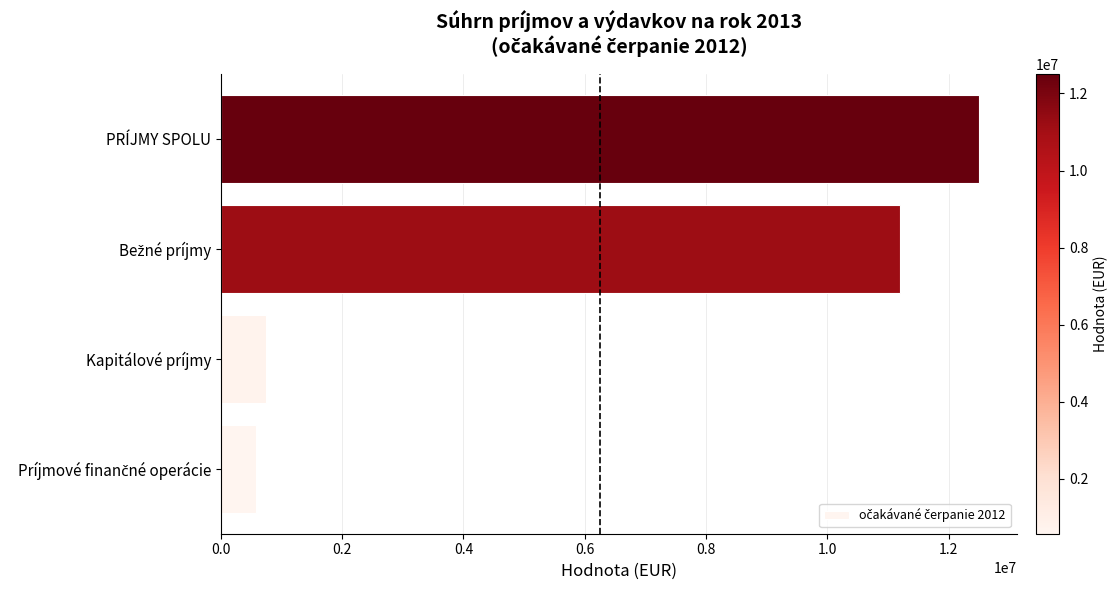

What is the greatest value displayed?

12503223